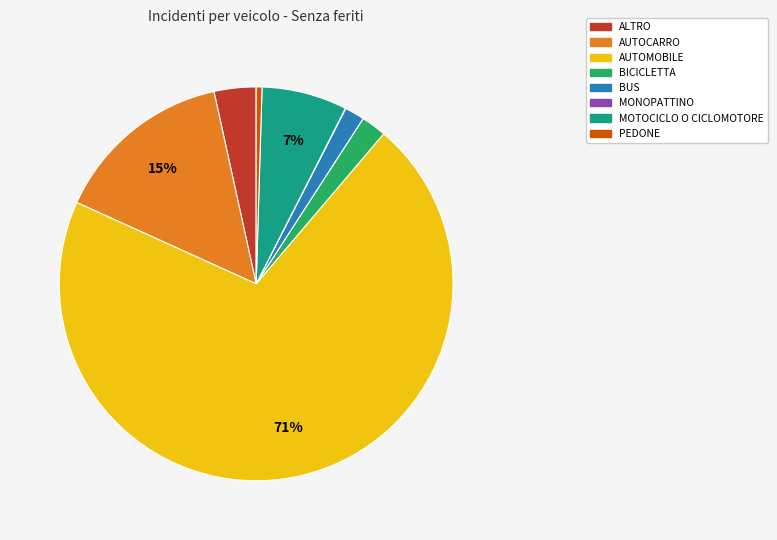

Which has a higher value, BICICLETTA or PEDONE?

BICICLETTA